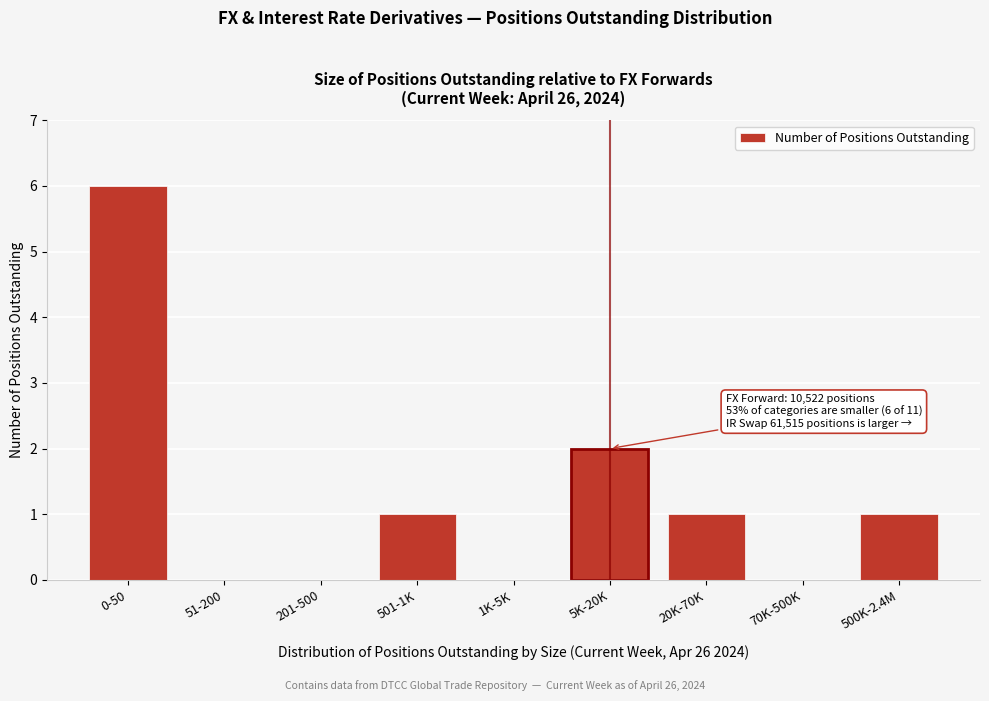

Reading left to right, extract all data points from this chart.

0-50=6	51-200=0	201-500=0	501-1K=1	1K-5K=0	5K-20K=2	20K-70K=1	70K-500K=0	500K-2.4M=1